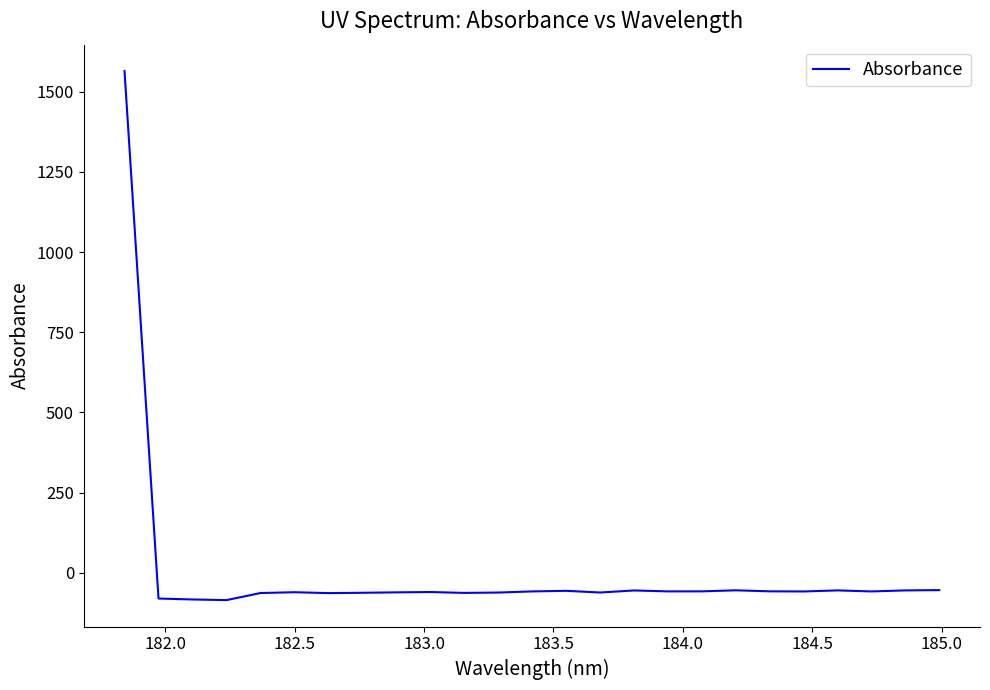

What is the difference between the maximum and minimum values?

1649.1